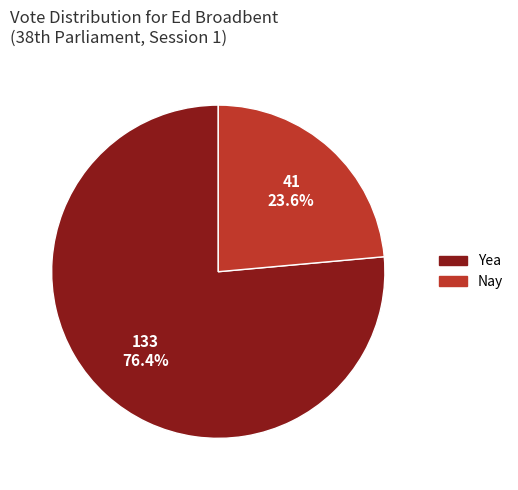

Is there any slice that represents more than half of the pie?

Yes